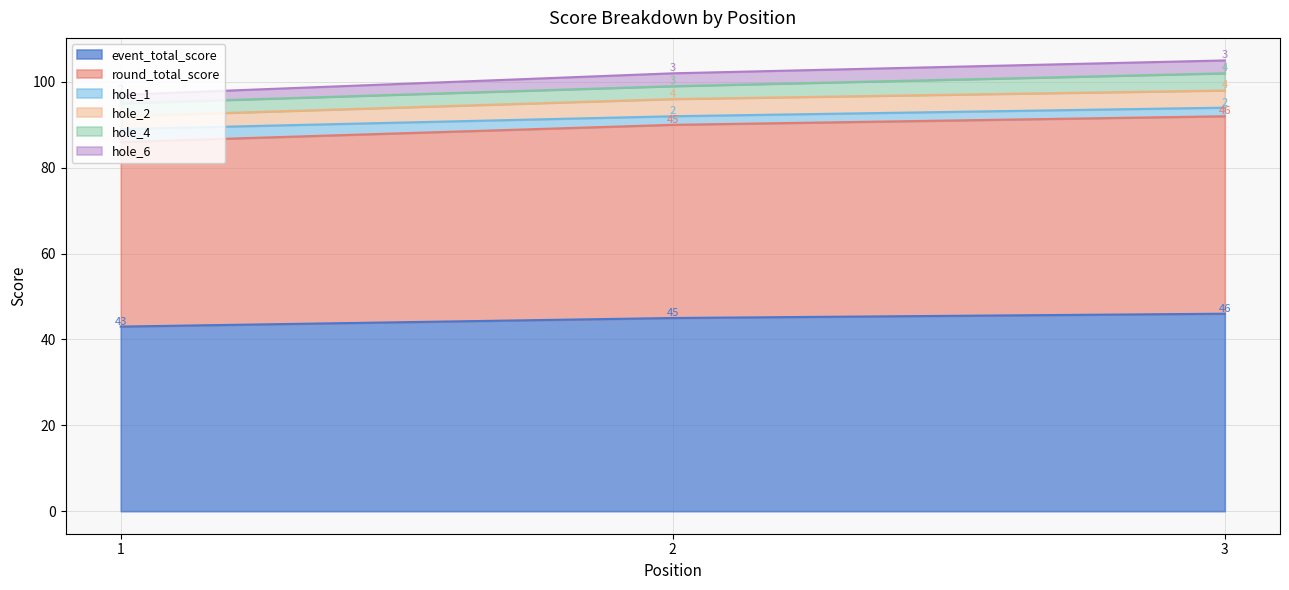

What is the sum of the round_total_score values at 1 and 3?

89